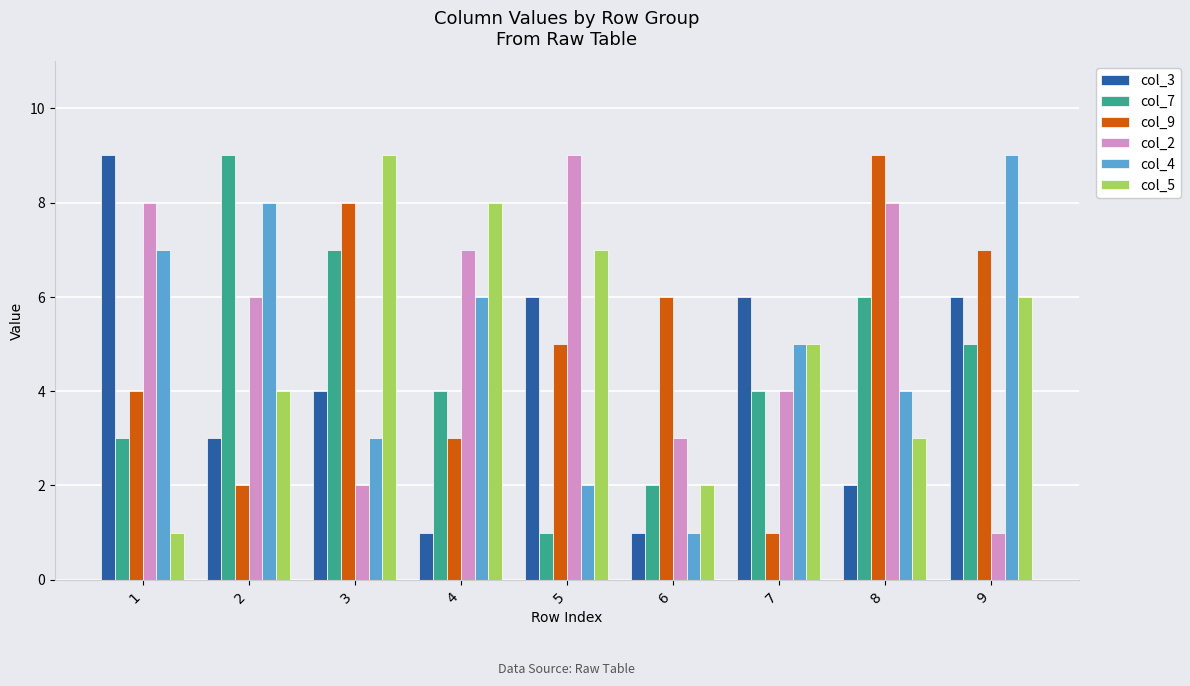

Which category has the highest value in the col_2 series?

5